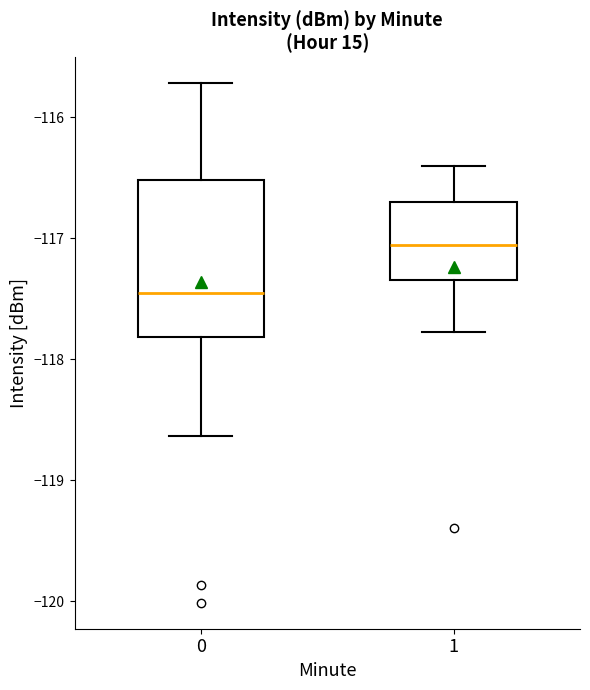

Which box is the tallest, from its lower edge to its upper edge?

0